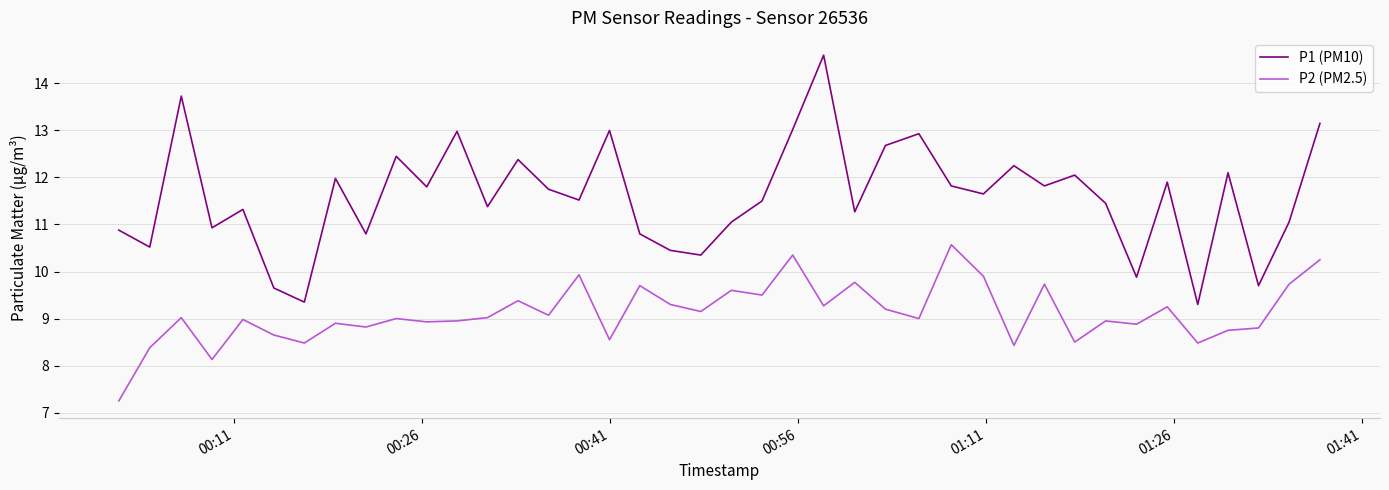

True or false: P2 (PM2.5) and P1 (PM10) cross at least once.

False